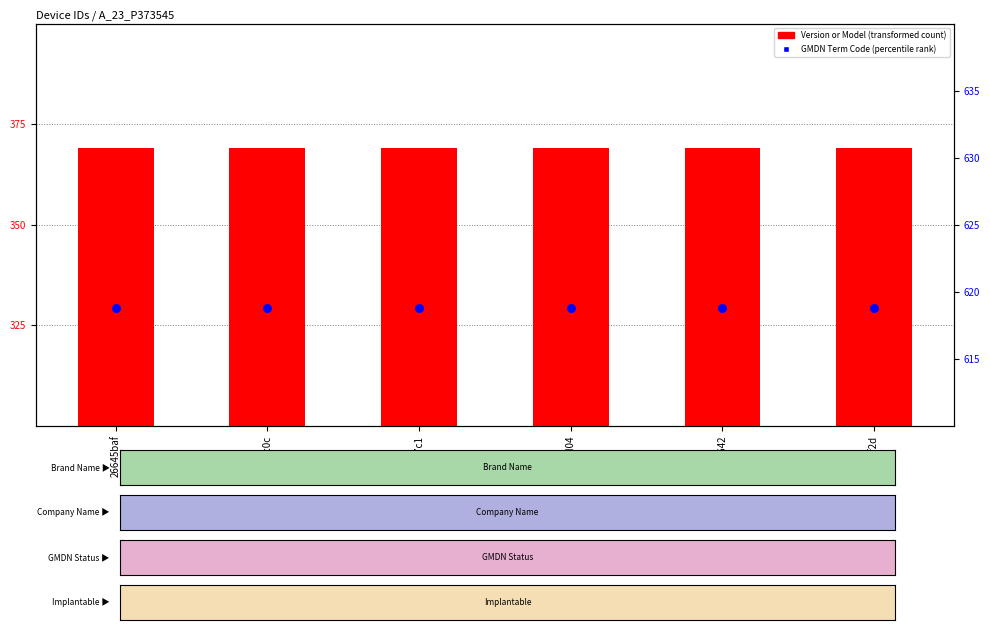

Which series reaches the minimum Y coordinate?

Version or Model